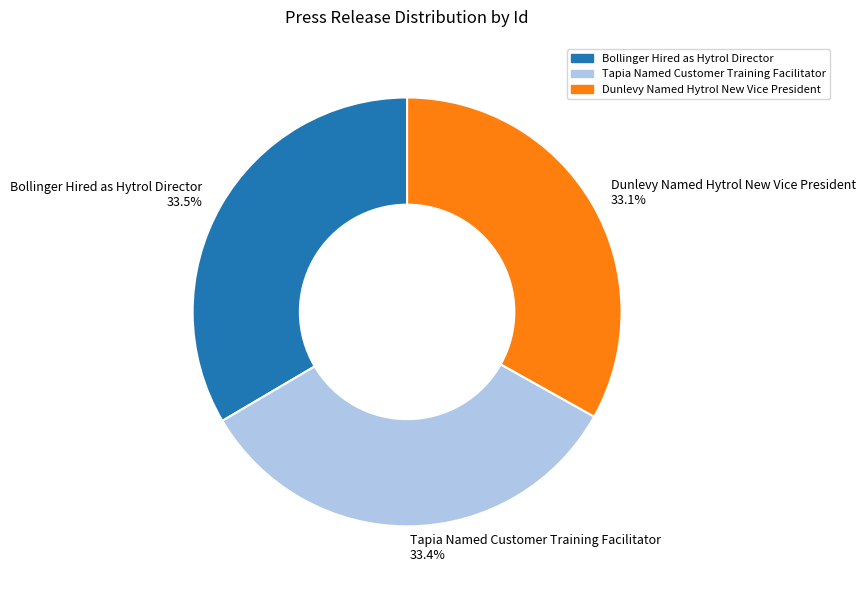

To the nearest percent, what is the average slice percentage?

33%